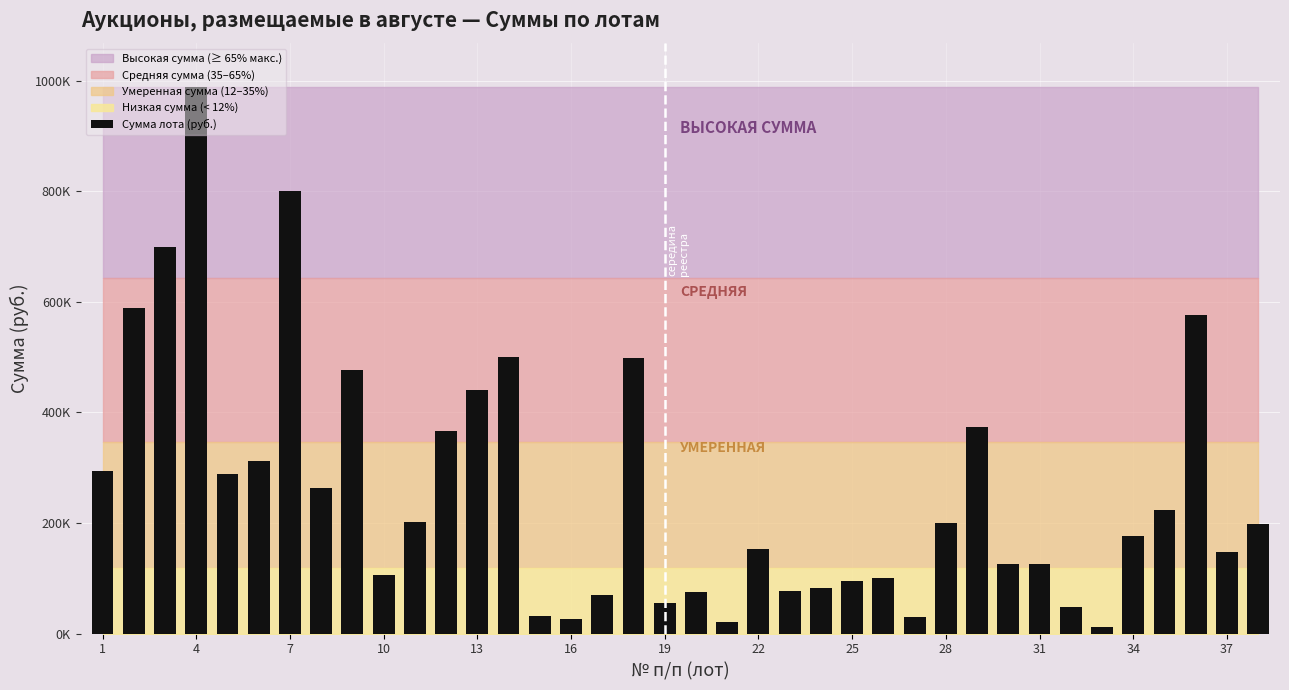

What is the greatest value displayed?

989245.5